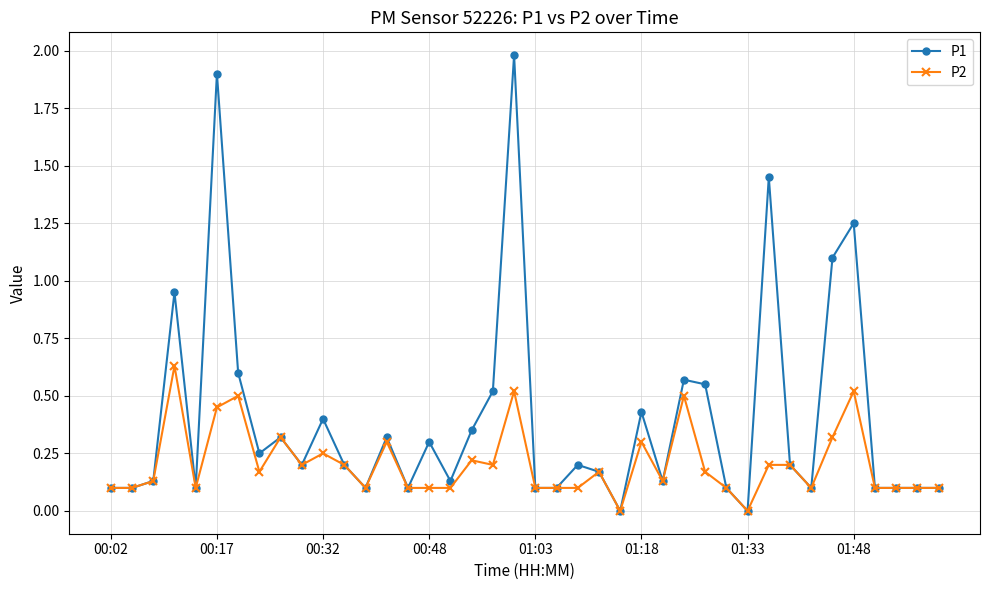

Which series has the largest range (max minus min)?

P1